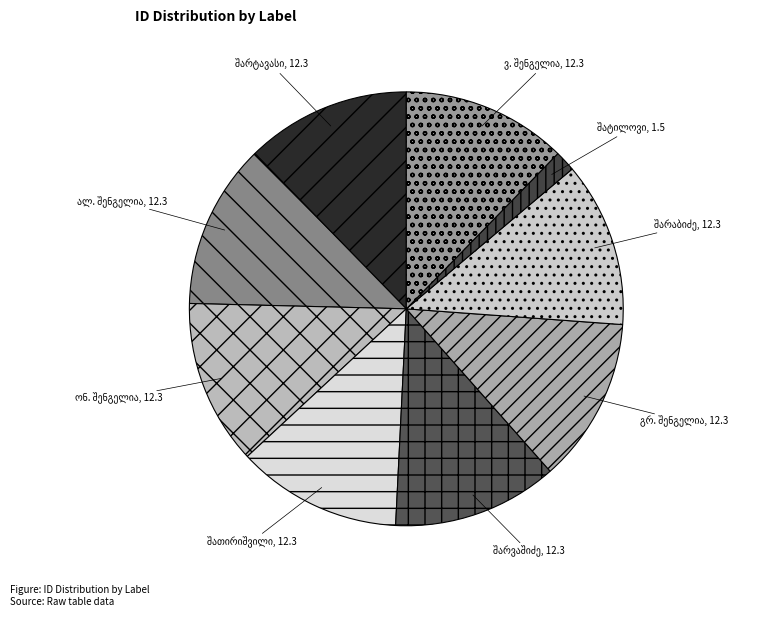

Count the number of slices in the pie.

9